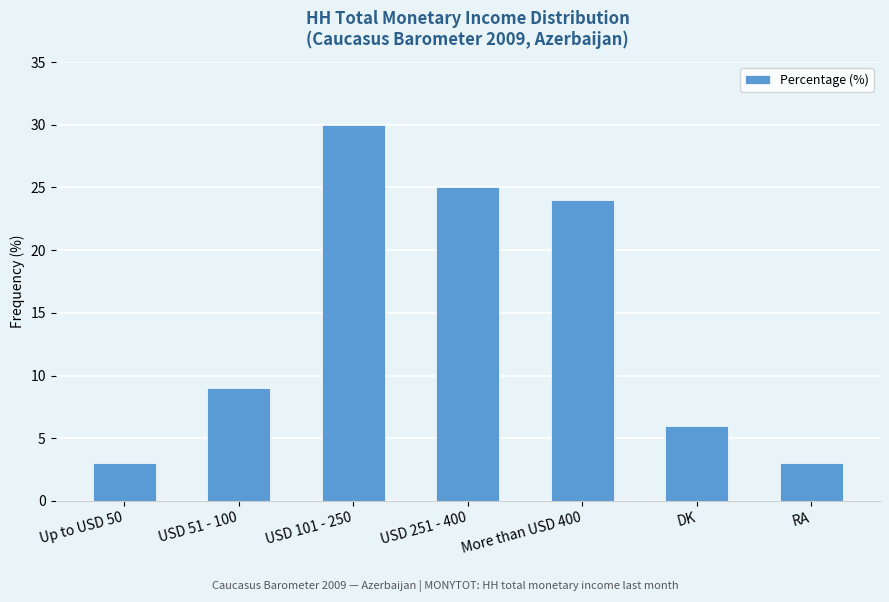

Count the number of categories in the chart.

7